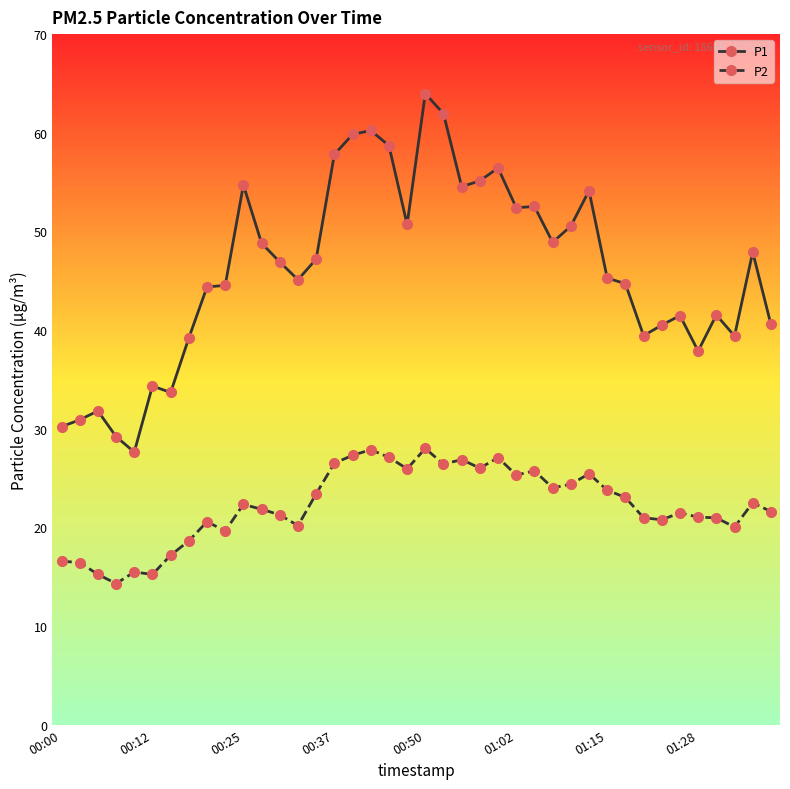

What is the value of the P1 point at the 36th from the left?

37.9